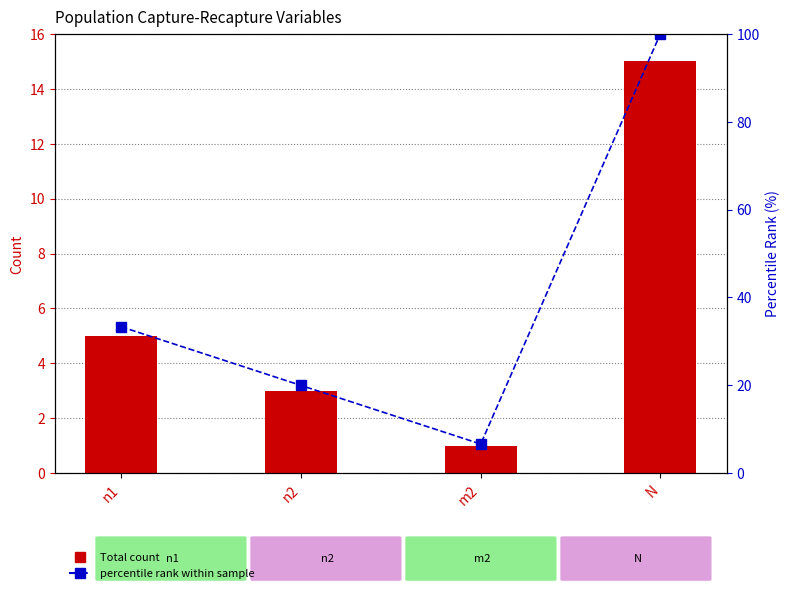

What is the difference between the maximum and minimum values in the Total count series?

14.0